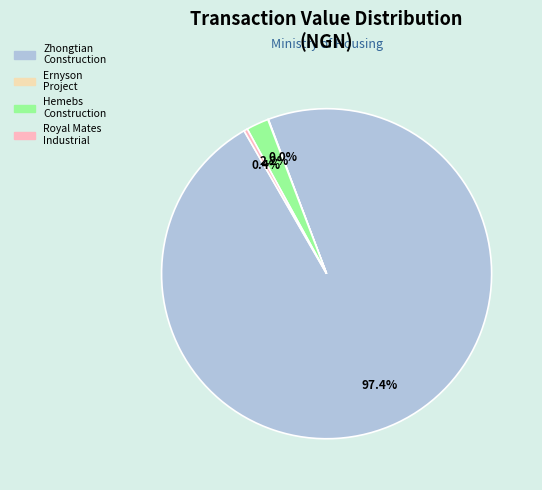

Is there a majority slice in this chart?

Yes